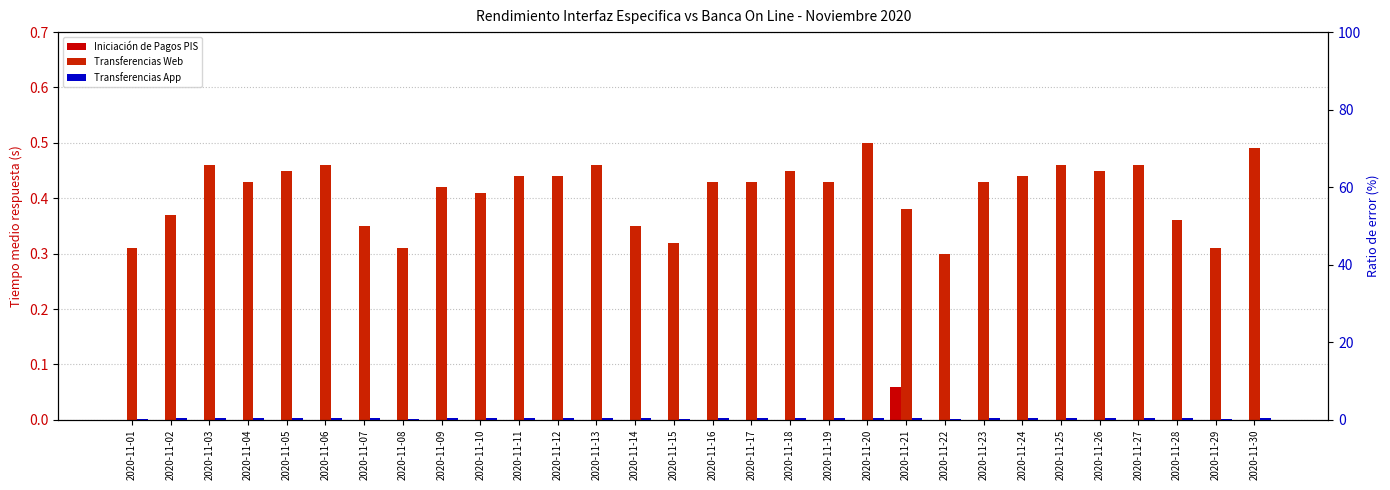

Rank the categories by Transferencias Web value from lowest to highest.

2020-11-22, 2020-11-01, 2020-11-08, 2020-11-29, 2020-11-15, 2020-11-07, 2020-11-14, 2020-11-28, 2020-11-02, 2020-11-21, 2020-11-10, 2020-11-09, 2020-11-04, 2020-11-16, 2020-11-17, 2020-11-19, 2020-11-23, 2020-11-11, 2020-11-12, 2020-11-24, 2020-11-05, 2020-11-18, 2020-11-26, 2020-11-03, 2020-11-06, 2020-11-13, 2020-11-25, 2020-11-27, 2020-11-30, 2020-11-20